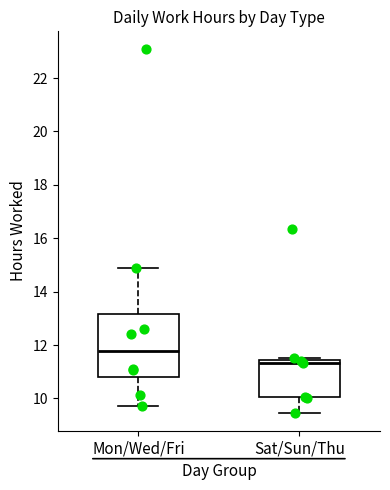

Comparing the boxes themselves (not the whiskers), which one is the tallest?

Mon/Wed/Fri